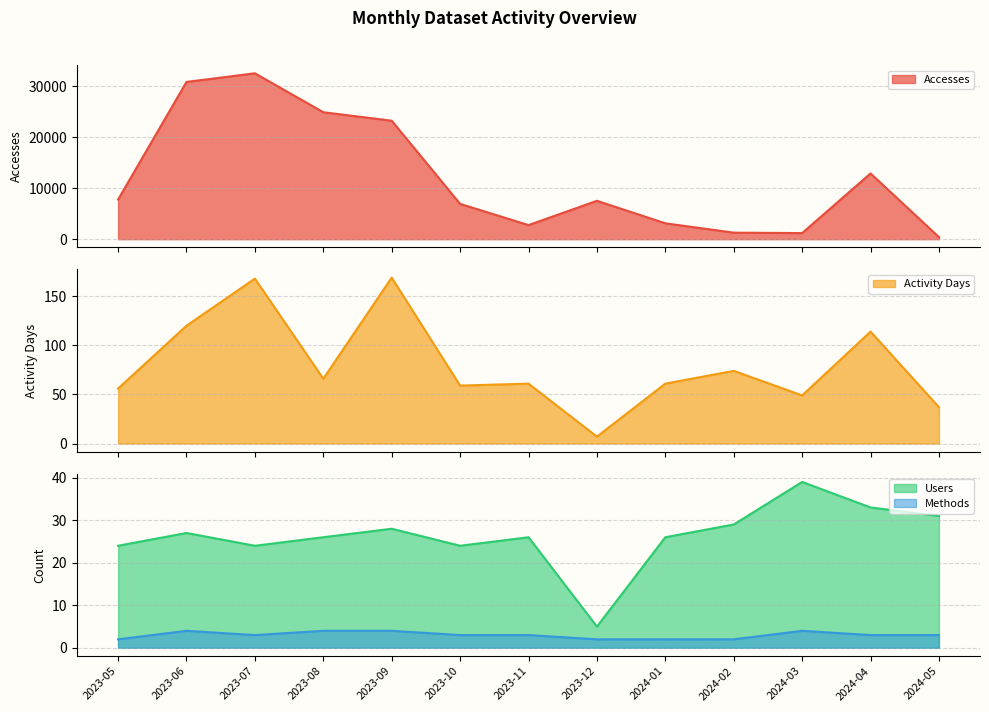

What is the difference between the maximum and minimum values in the Users series?

34